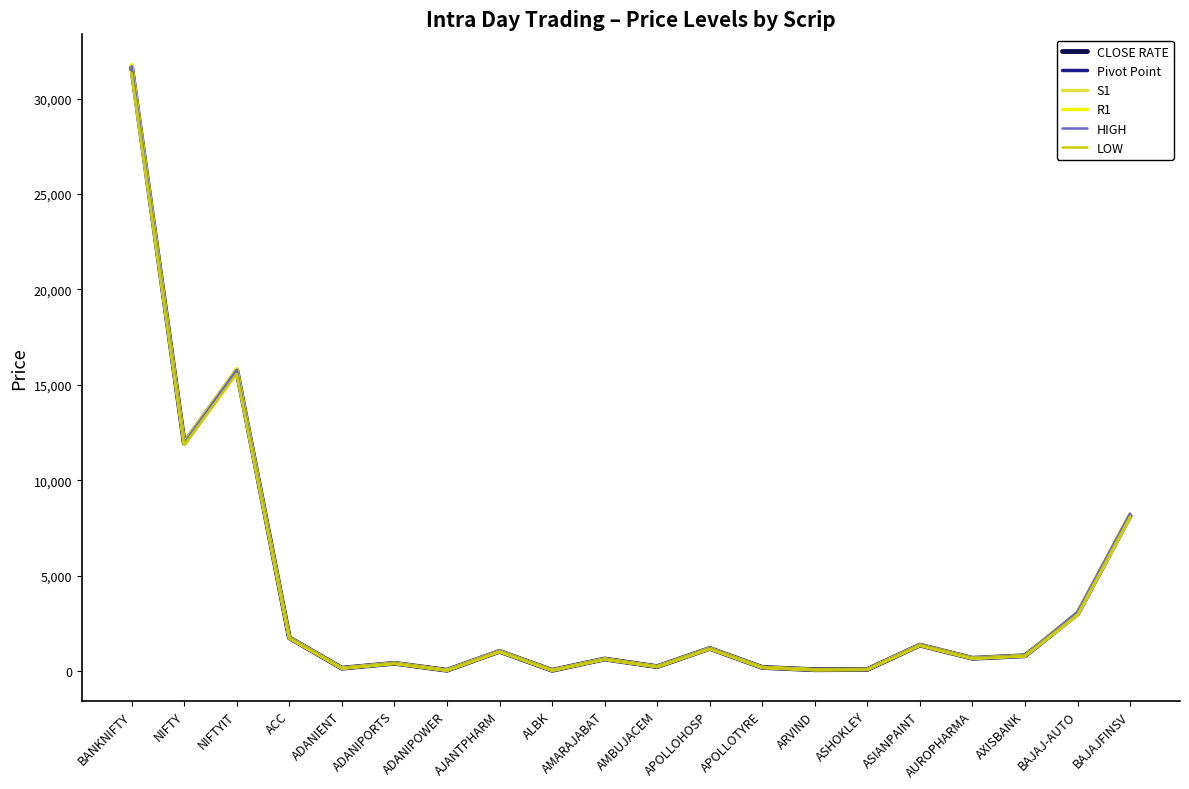

Does the chart display data point markers on the line(s)?

No